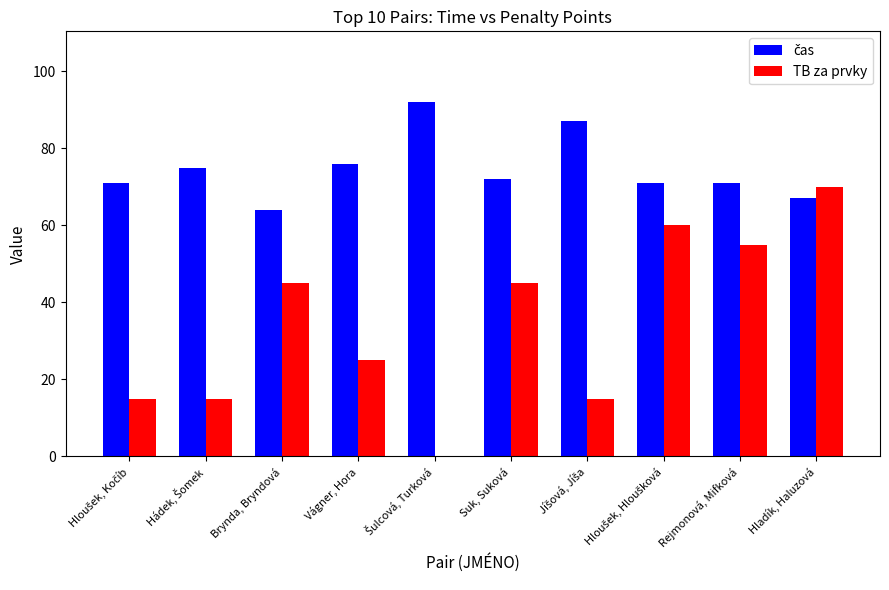

What is the maximum value for TB za prvky?

70